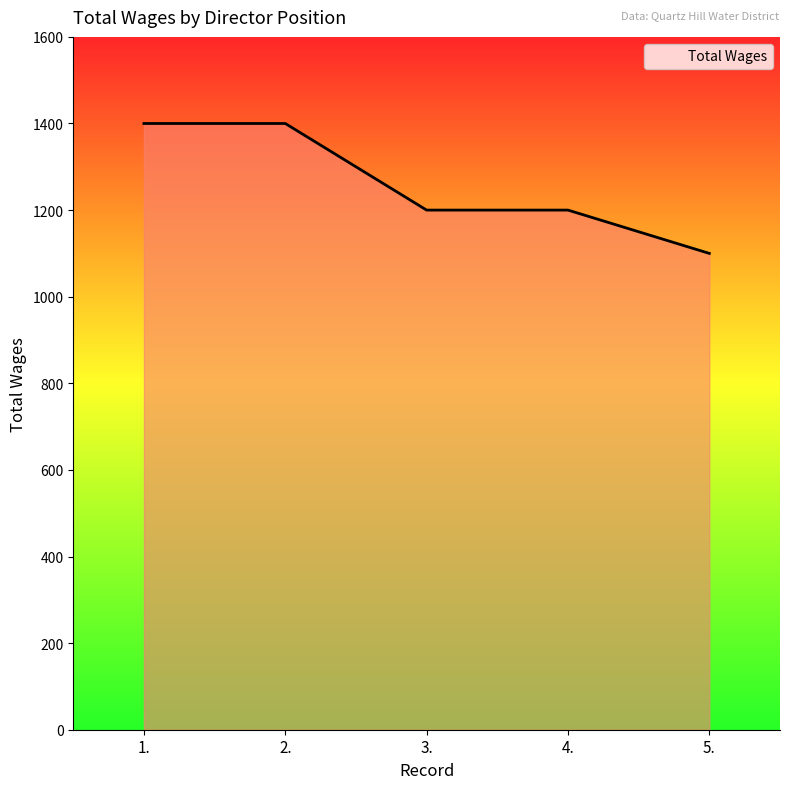

The value at 4. is 1906. True or false?

False